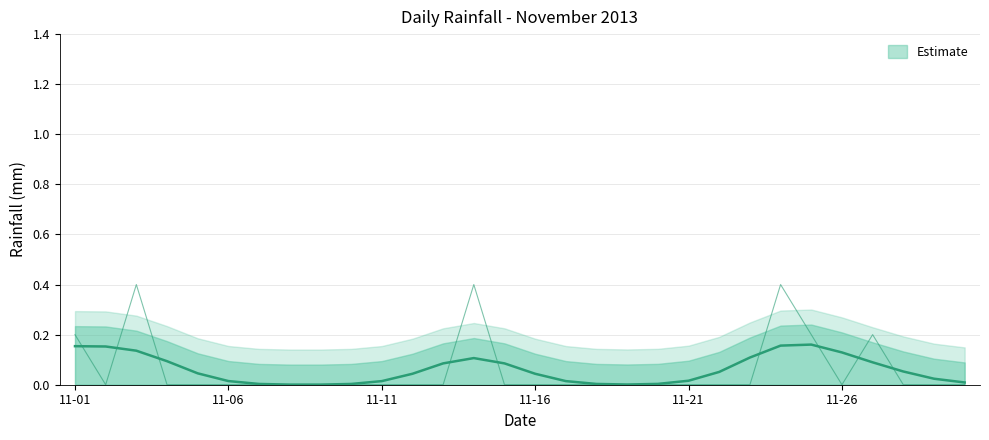

What is the average value?

0.1